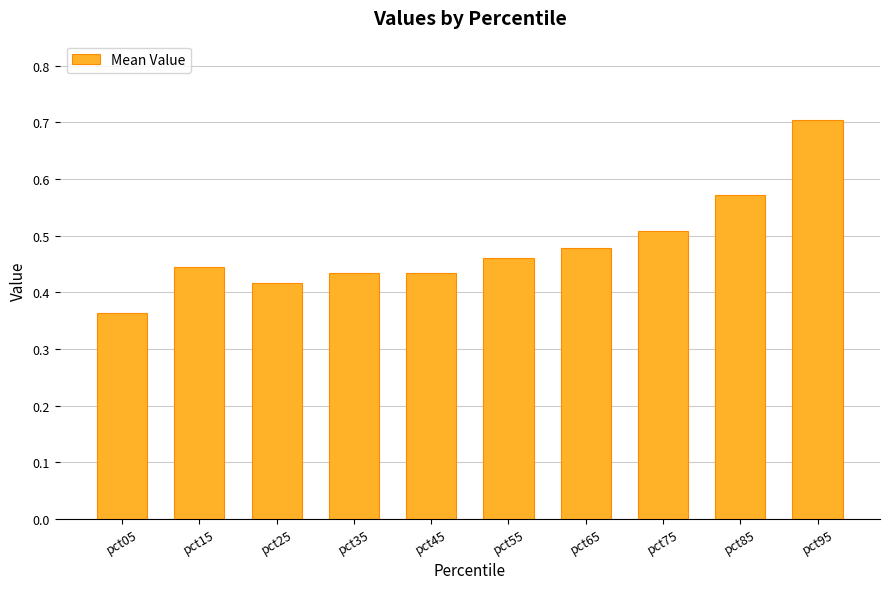

The chart shows a value of 0.8 at pct55. True or false?

False